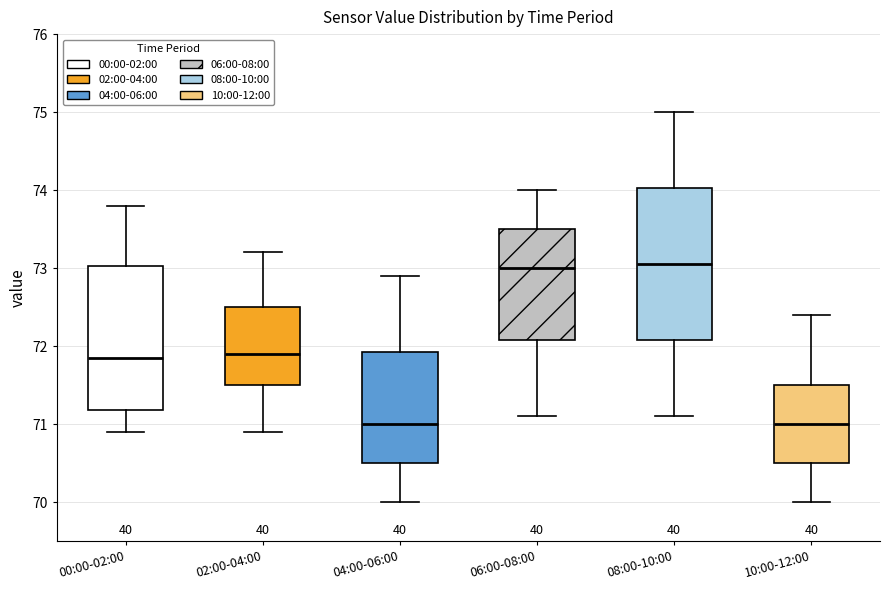

Reading left to right, transcribe this box plot: for each box, give where its median line is, the range the box spans, and where its two whiskers end, as read against the y-axis. The values are not printed on the chart, so give them approximately, as read against the axis.

00:00-02:00: median 71.9, box 71.2 to 73.0, whiskers 70.9 to 73.8
02:00-04:00: median 71.9, box 71.5 to 72.5, whiskers 70.9 to 73.2
04:00-06:00: median 71.0, box 70.5 to 71.9, whiskers 70.0 to 72.9
06:00-08:00: median 73.0, box 72.1 to 73.5, whiskers 71.1 to 74.0
08:00-10:00: median 73.1, box 72.1 to 74.0, whiskers 71.1 to 75.0
10:00-12:00: median 71.0, box 70.5 to 71.5, whiskers 70.0 to 72.4